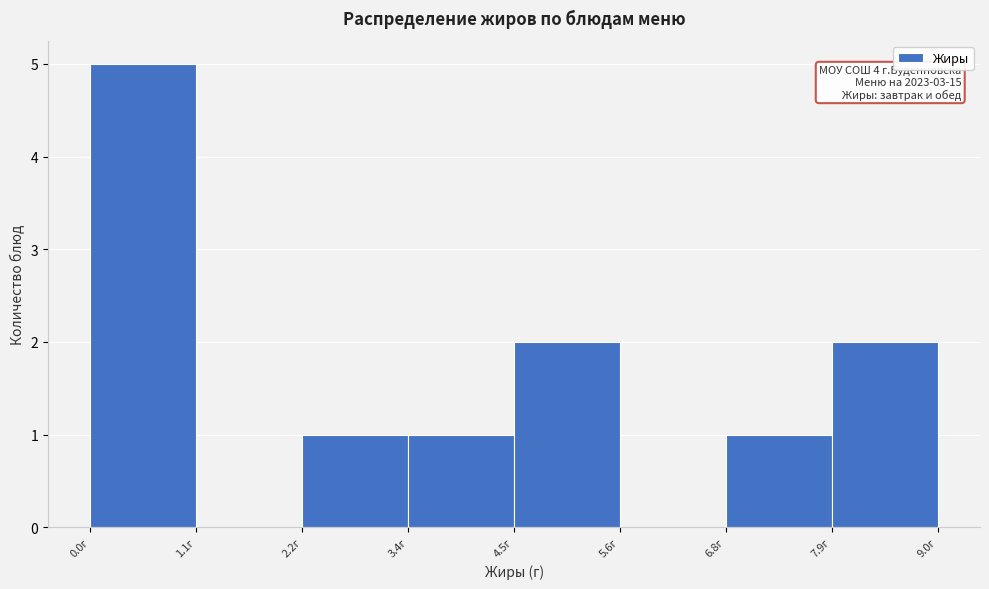

Which range on the x-axis has the tallest bar?

0.0 to 1.2